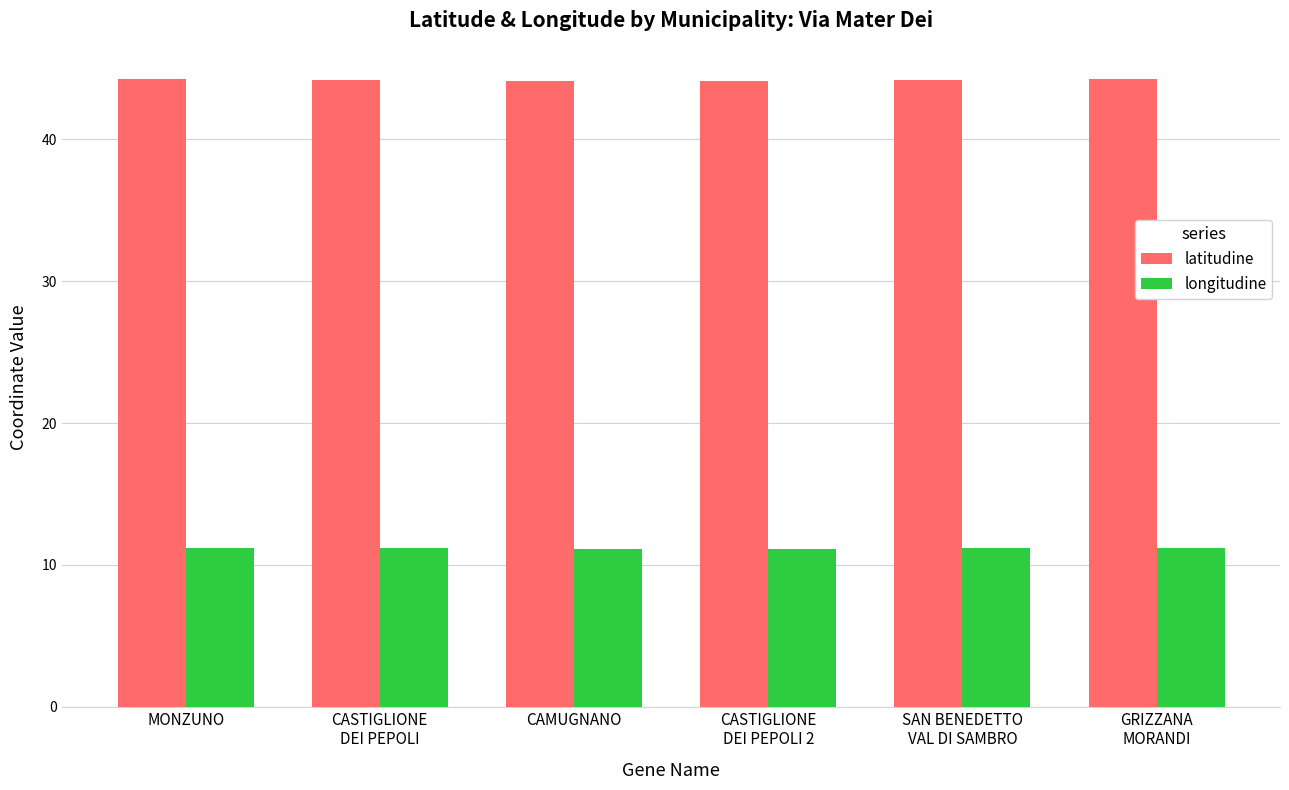

Is the value of longitudine at SAN BENEDETTO
VAL DI SAMBRO greater than the value of latitudine at CASTIGLIONE
DEI PEPOLI 2?

No